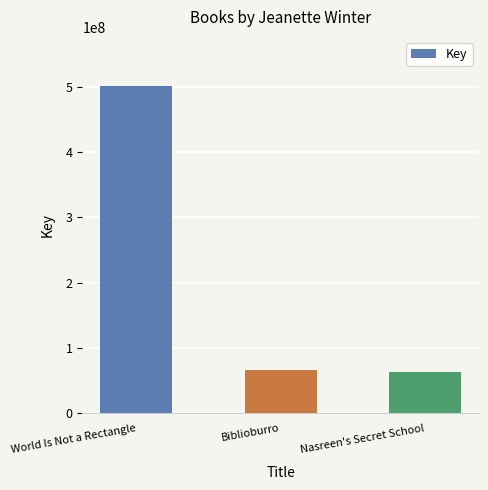

Reading left to right, list all the values displayed in this chart.

501443681	66598463	64041335